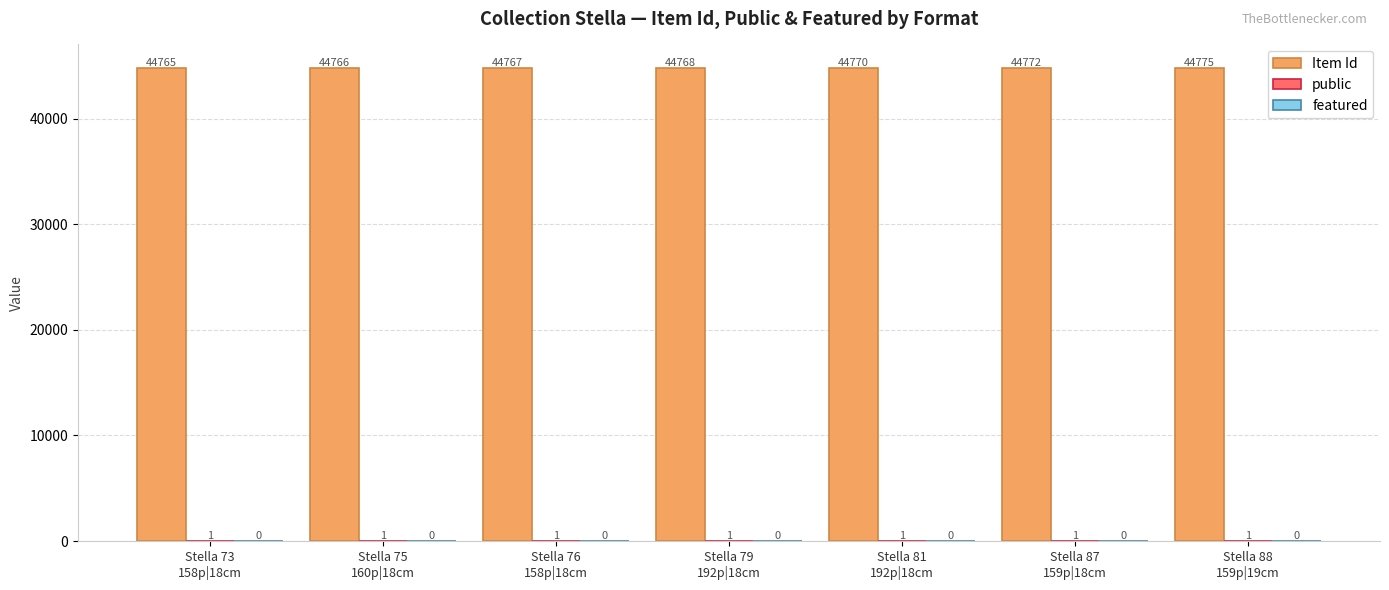

What is the maximum value for Item Id?

44775